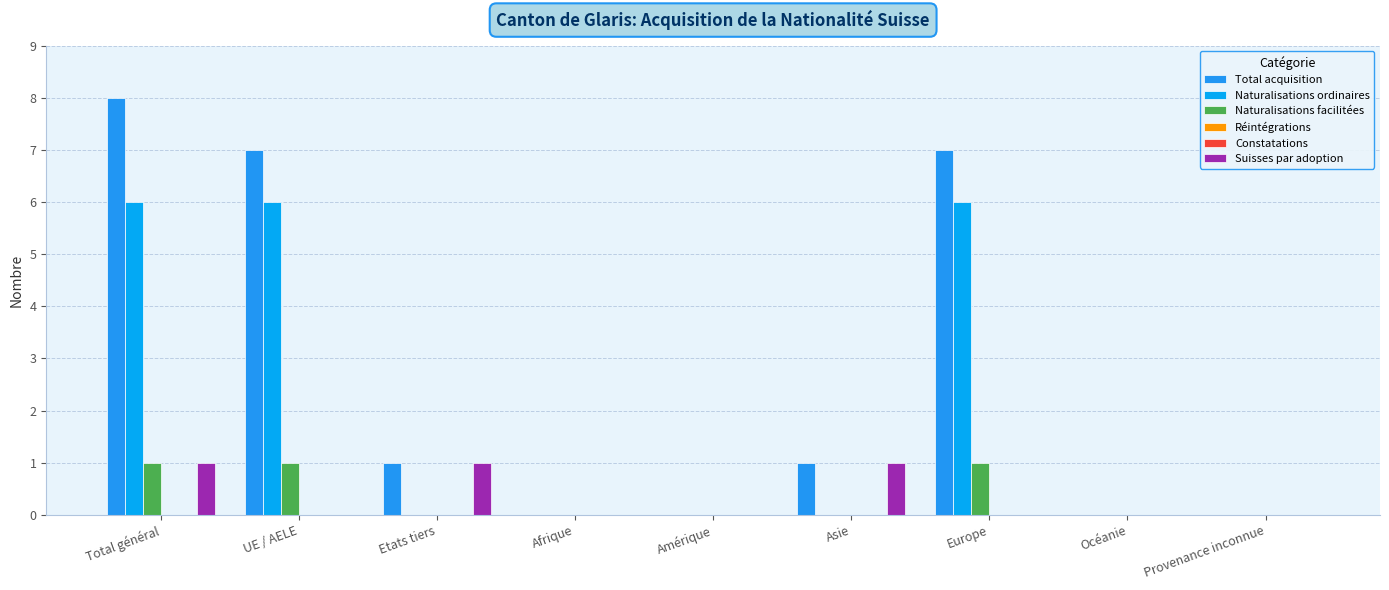

Where is Naturalisations ordinaires nearest to the value 3?

Total général